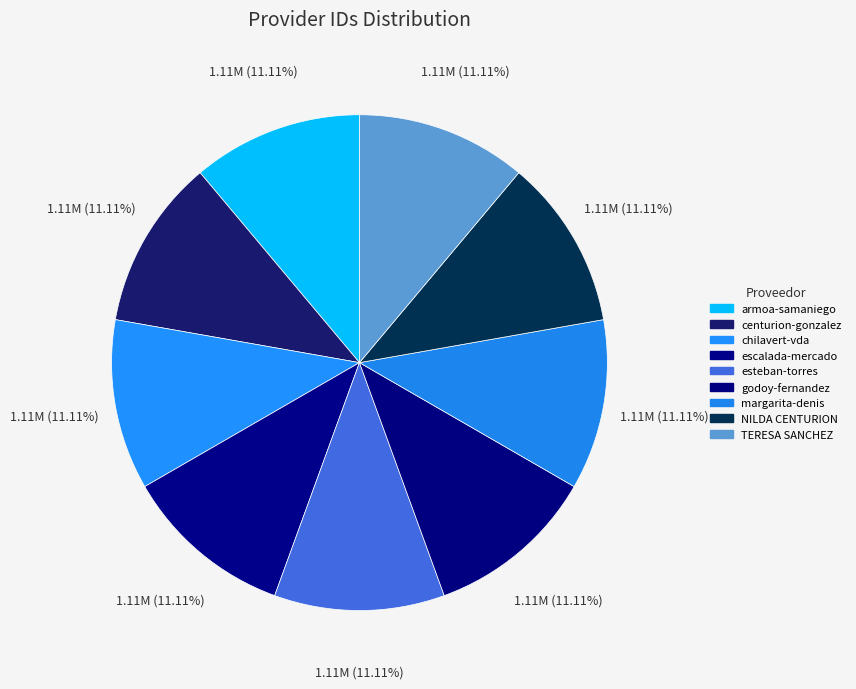

How many segments does this pie chart have?

9